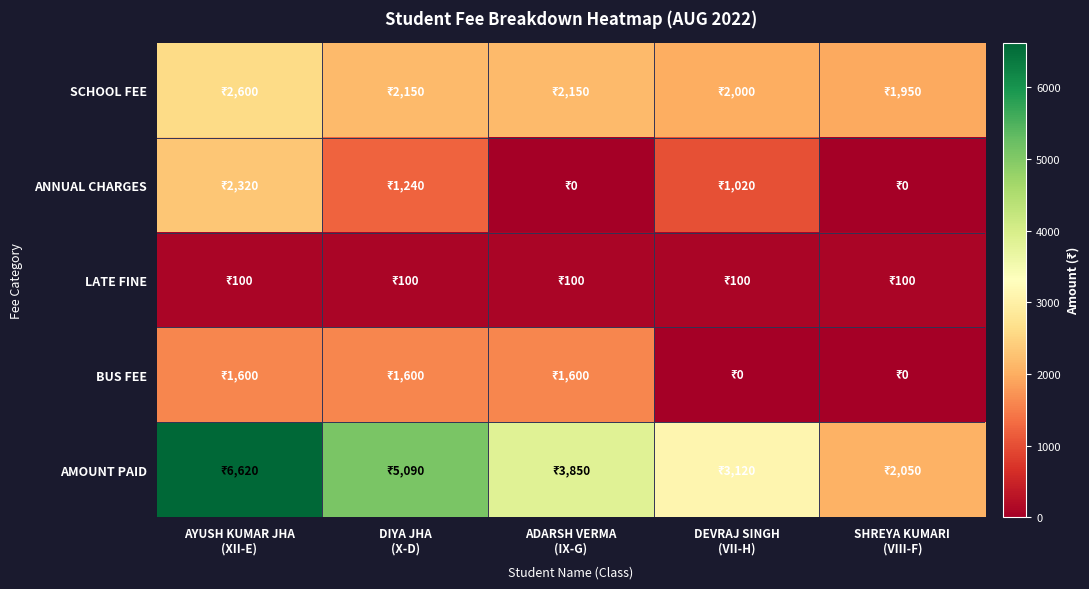

List the series in order of their peak value, highest first.

AMOUNT PAID, SCHOOL FEE, ANNUAL CHARGES, BUS FEE, LATE FINE